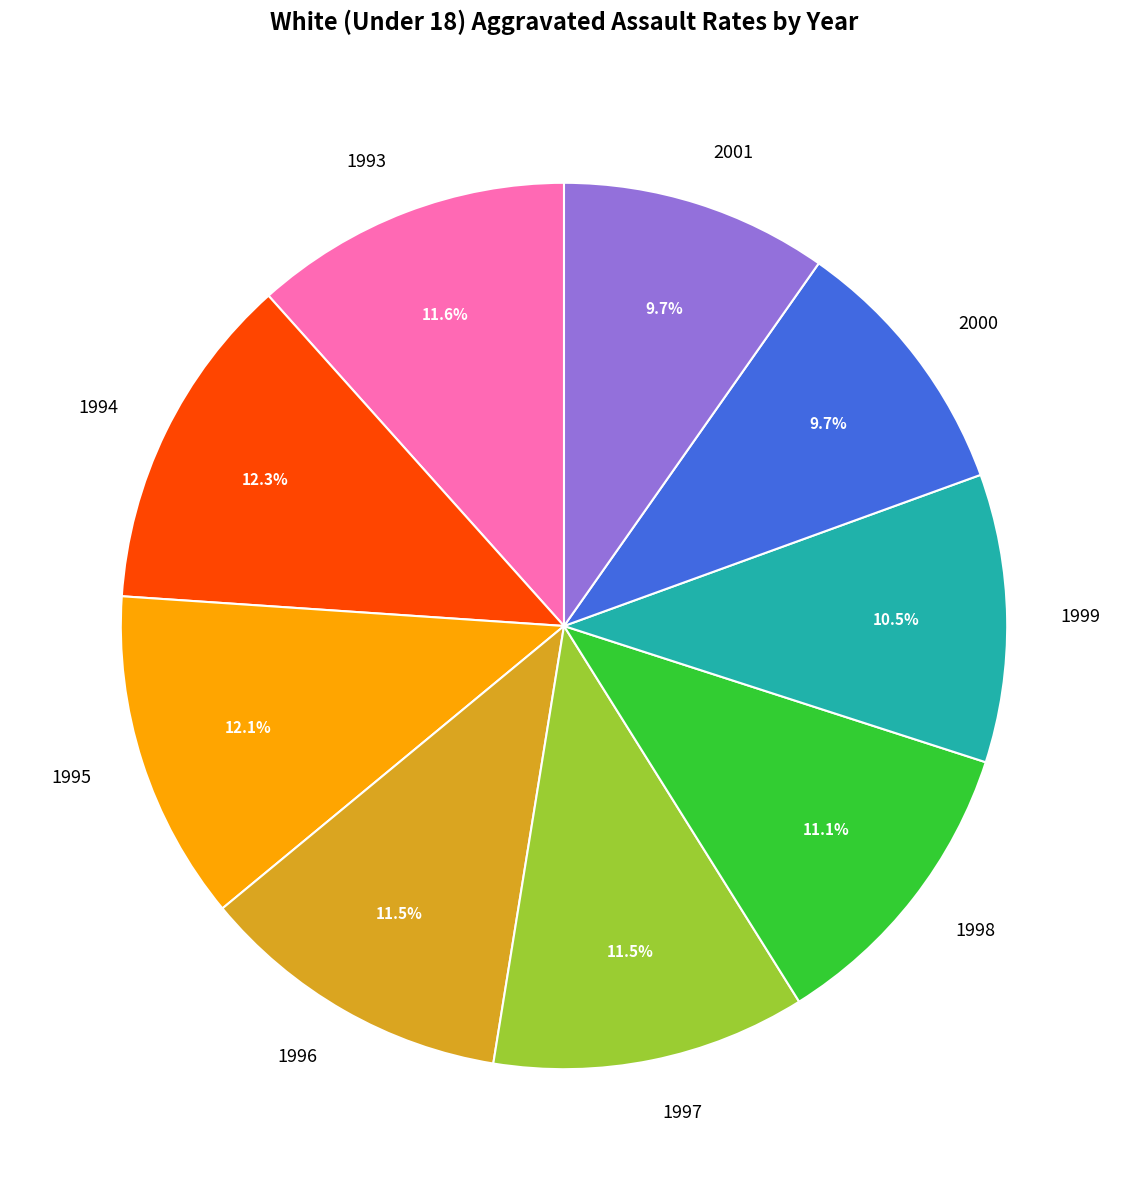

Does 1994 account for over 50% of the chart?

No